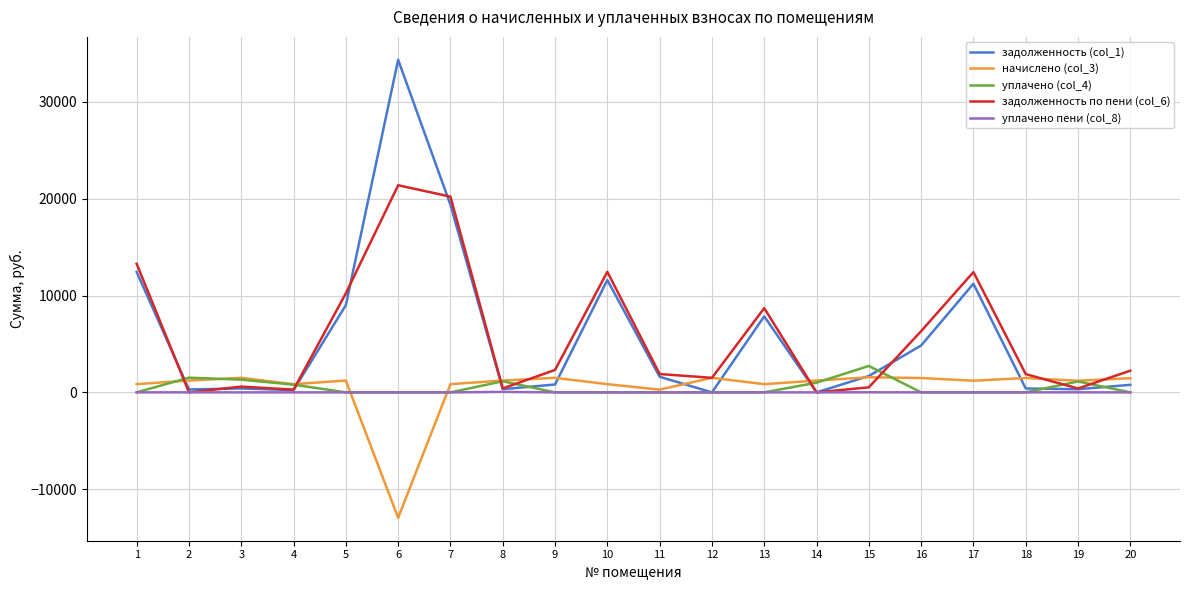

How many series are shown in this chart?

5